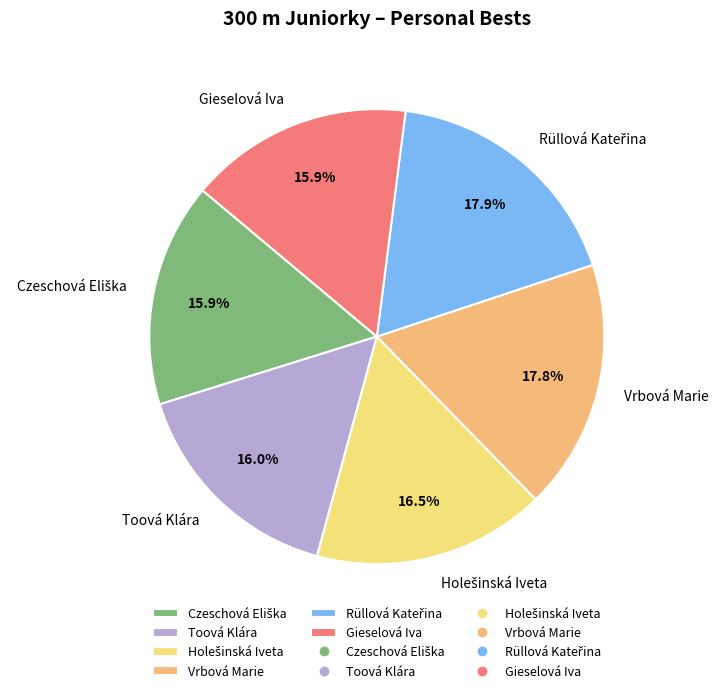

How much of the chart is everything except Gieselová Iva?

84.1%